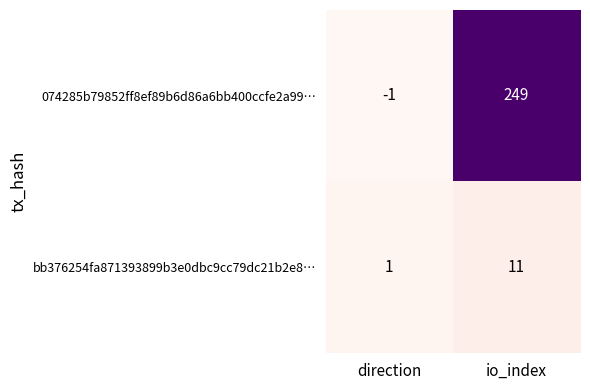

What is the sum of all bb376254fa871393899b3e0dbc9cc79dc21b2e8… values?

12